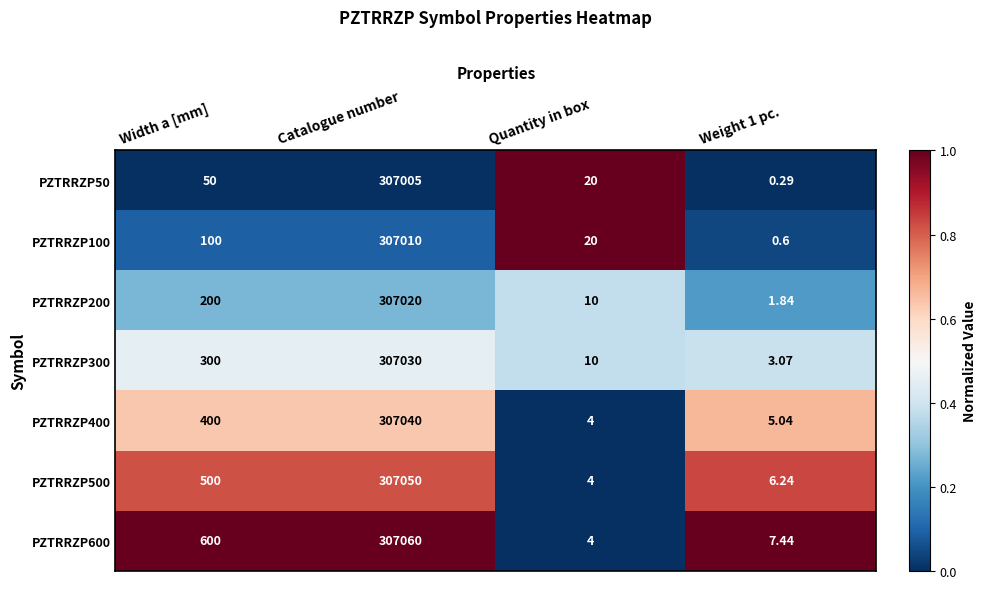

Which series changed the most between Catalogue number and Weight 1 pc.?

PZTRRZP600